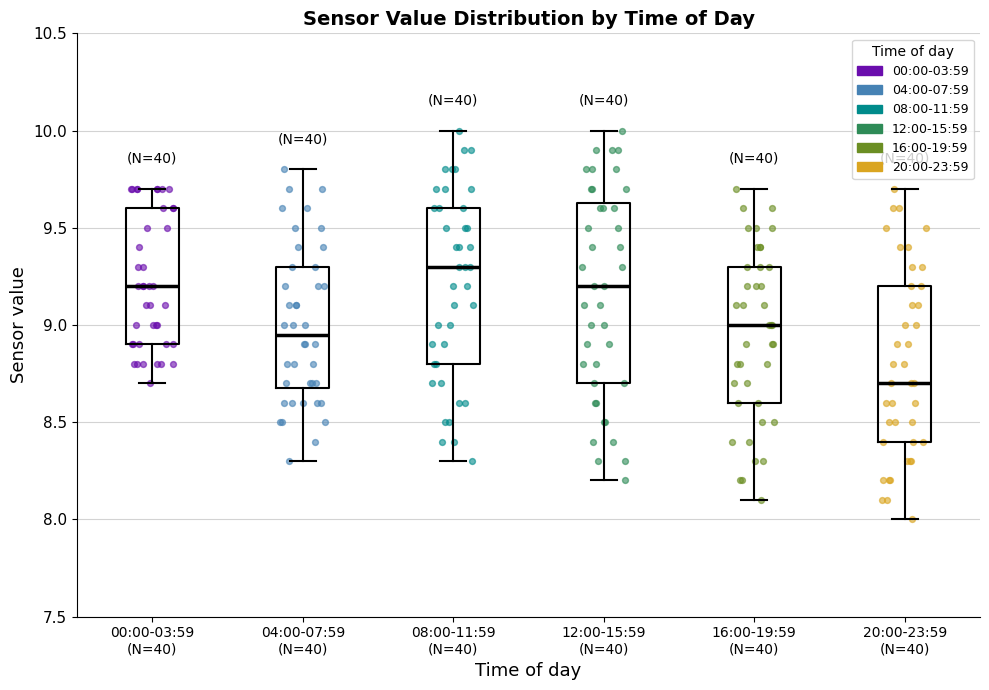

Where is the lower edge of the box for 04:00-07:59 (N=40) on the y-axis? The values are not printed on the chart, so give them approximately, as read against the axis.

8.70